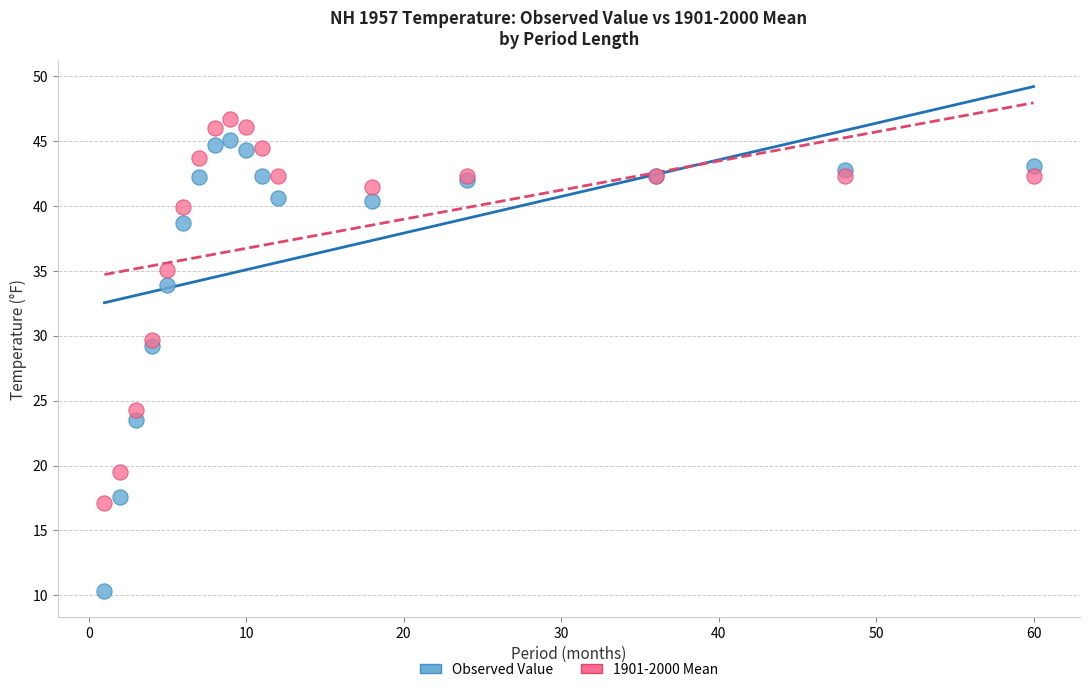

Which series reaches the maximum Y coordinate?

1901-2000 Mean